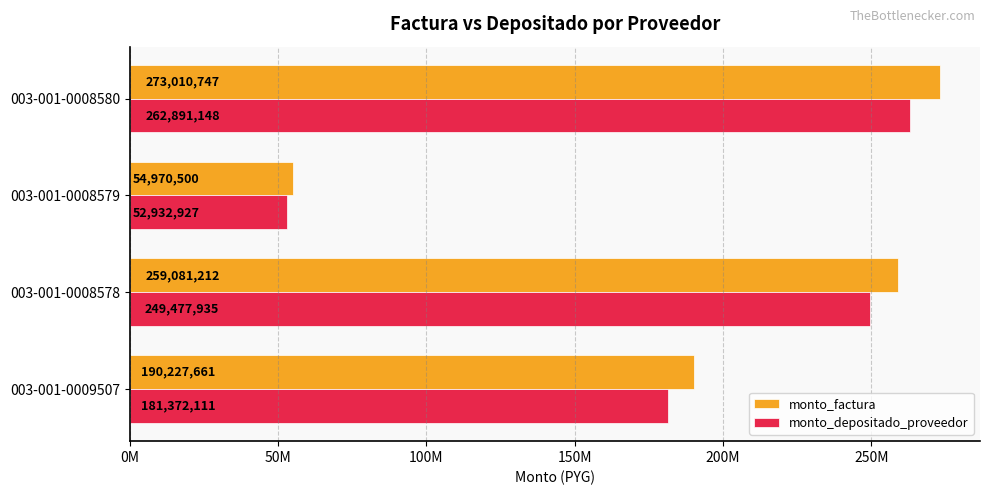

What are all the series names shown in the legend?

monto_factura, monto_depositado_proveedor